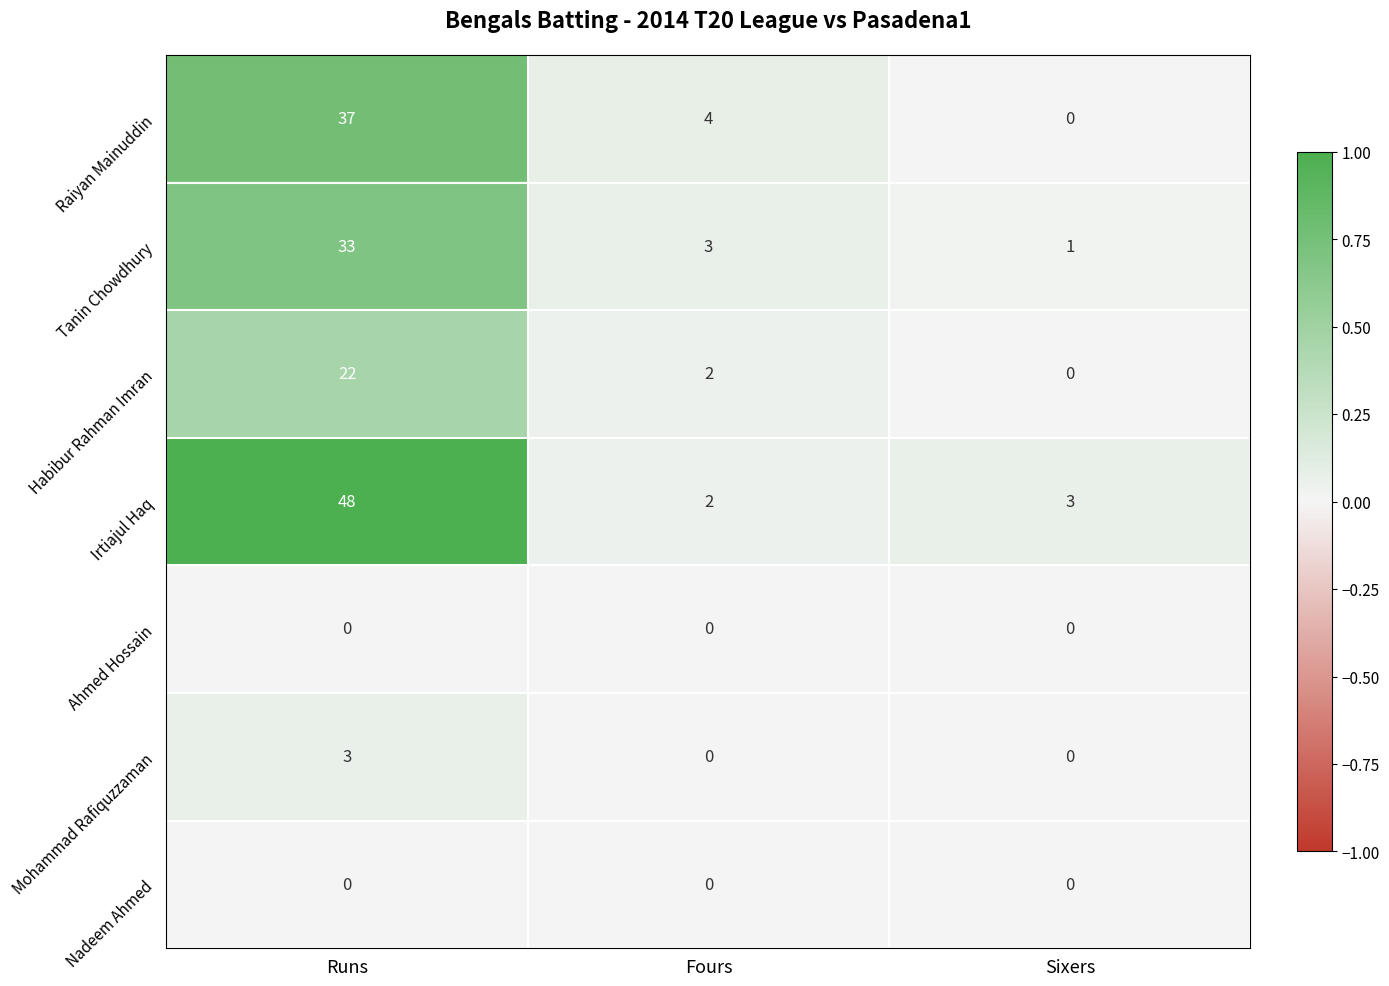

At which category is the sum across all series the highest?

Runs